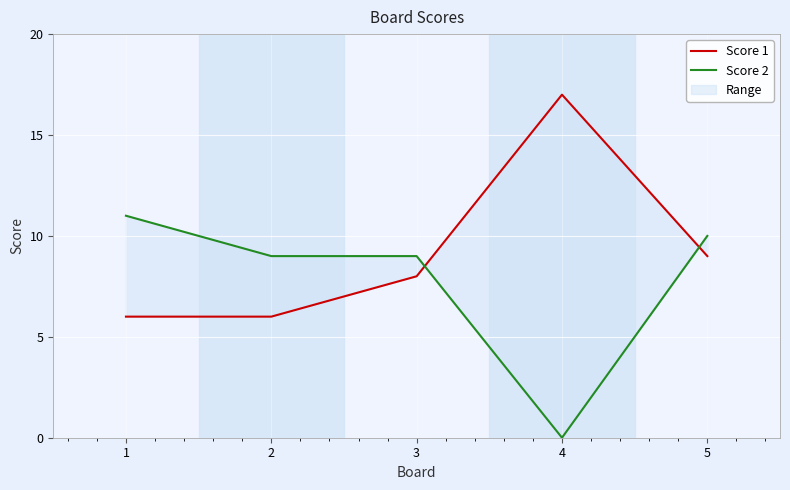

True or false: Score 1 has more than 1 points higher than both neighbors.

False